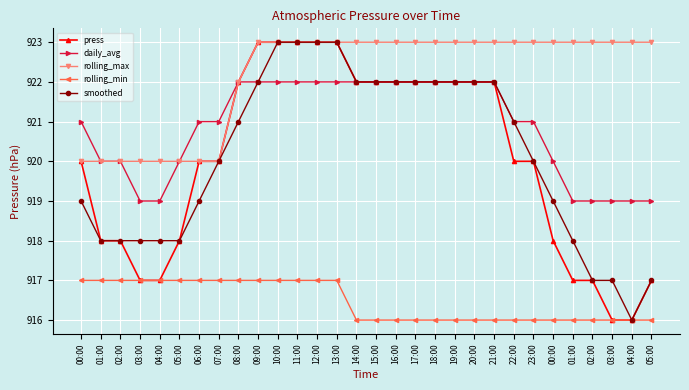

Reading left to right, what are all the values shown in this chart?

press: 920	918	918	917	917	918	920	920	922	923	923	923	923	923	922	922	922	922	922	922	922	922	920	920	918	917	917	916	916	917
daily_avg: 921	920	920	919	919	920	921	921	922	922	922	922	922	922	922	922	922	922	922	922	922	922	921	921	920	919	919	919	919	919
rolling_max: 920	920	920	920	920	920	920	920	922	923	923	923	923	923	923	923	923	923	923	923	923	923	923	923	923	923	923	923	923	923
rolling_min: 917	917	917	917	917	917	917	917	917	917	917	917	917	917	916	916	916	916	916	916	916	916	916	916	916	916	916	916	916	916
smoothed: 919	918	918	918	918	918	919	920	921	922	923	923	923	923	922	922	922	922	922	922	922	922	921	920	919	918	917	917	916	917